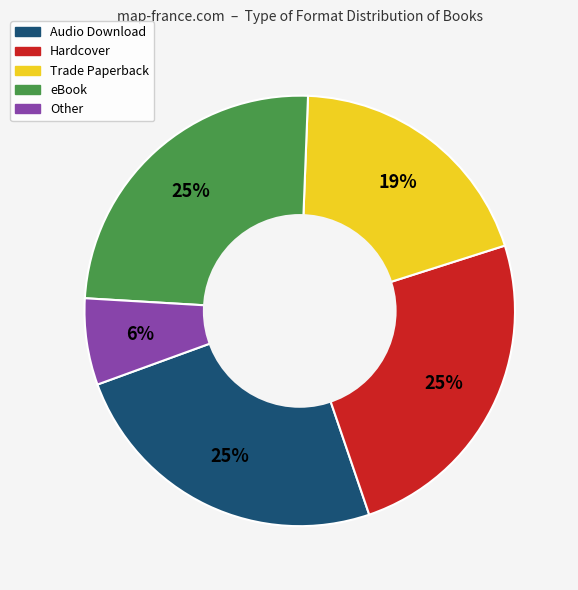

To the nearest percent, what is the combined percentage of eBook and Trade Paperback?

44%